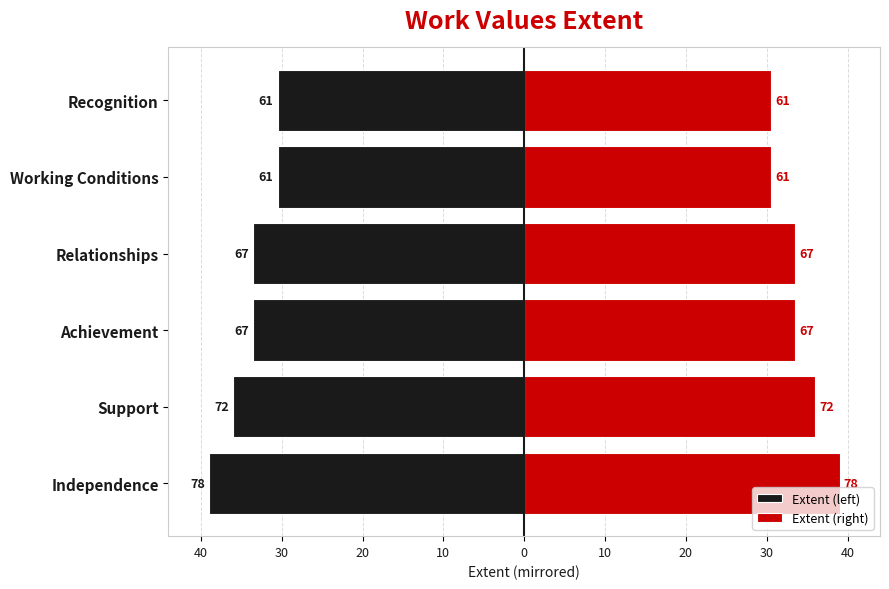

What is the minimum value shown in the chart?

-39.0